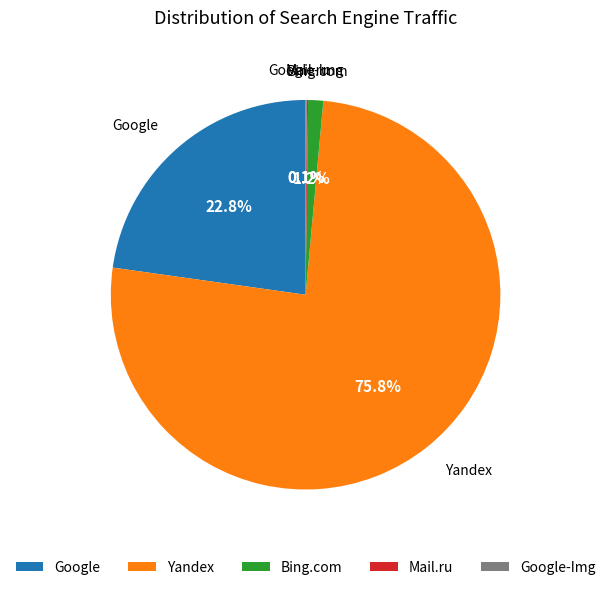

Which category has the biggest portion of the pie?

Yandex